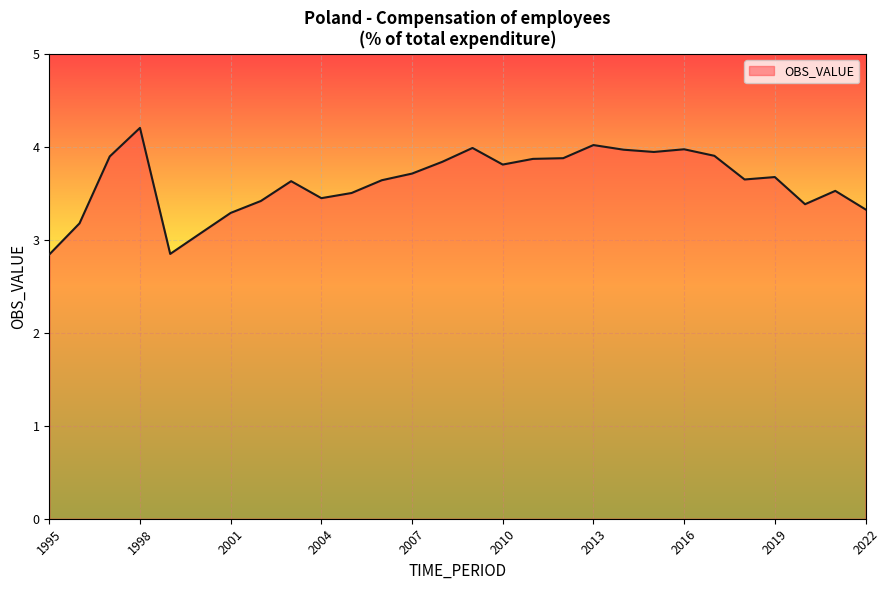

What is the difference between the maximum and minimum values?

1.4